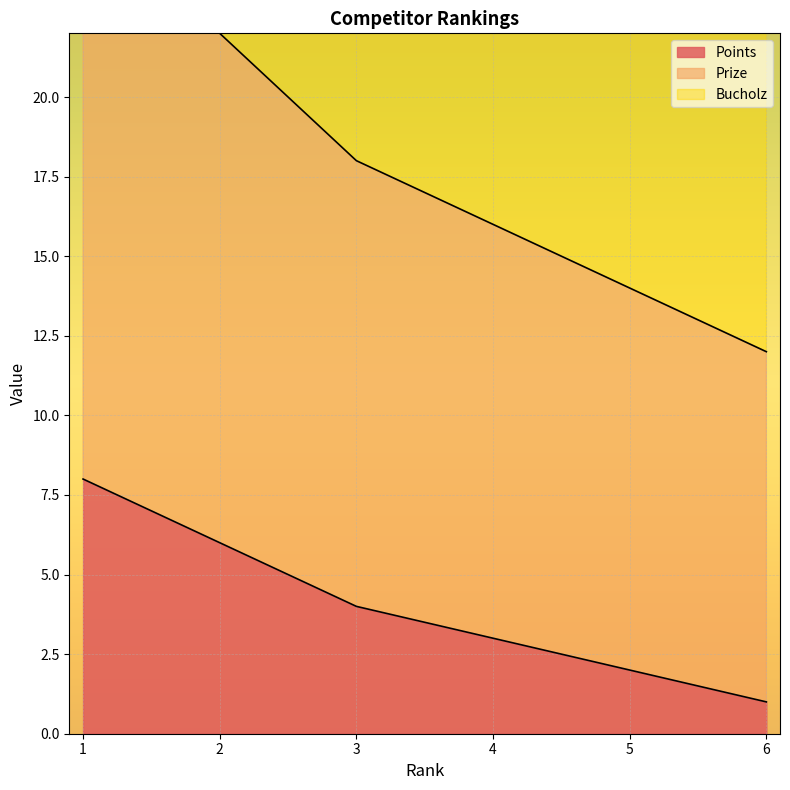

What is the average value of the Prize series?

18